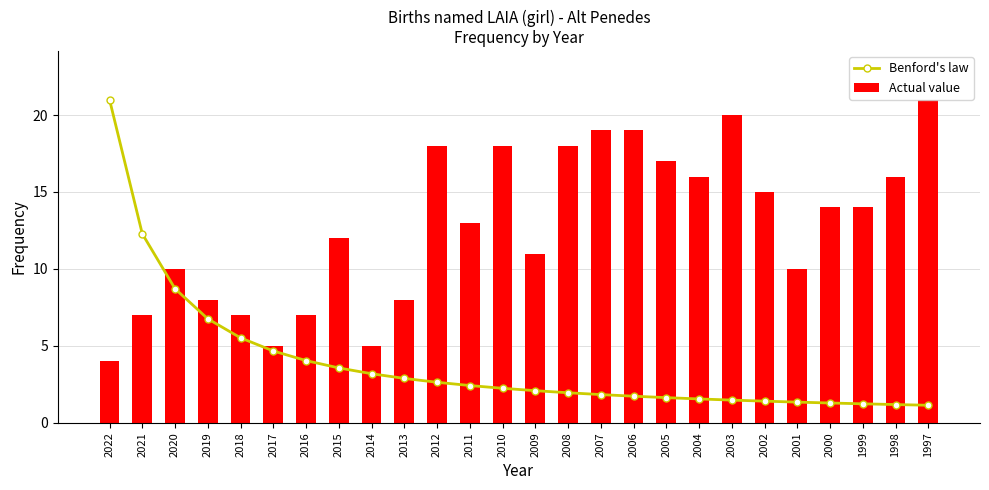

At which label is Actual value closest to 12?

2015